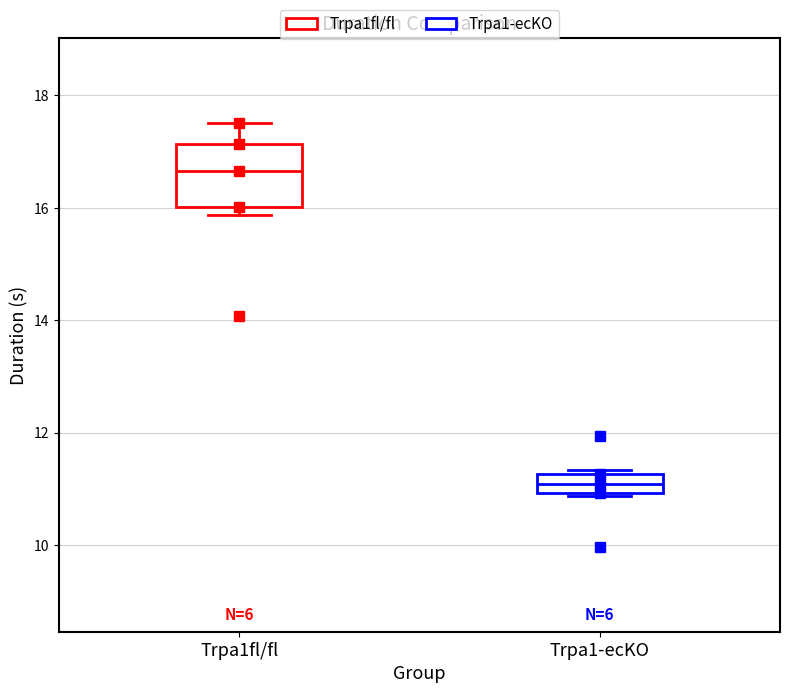

Which box's median line is the highest?

Trpa1fl/fl